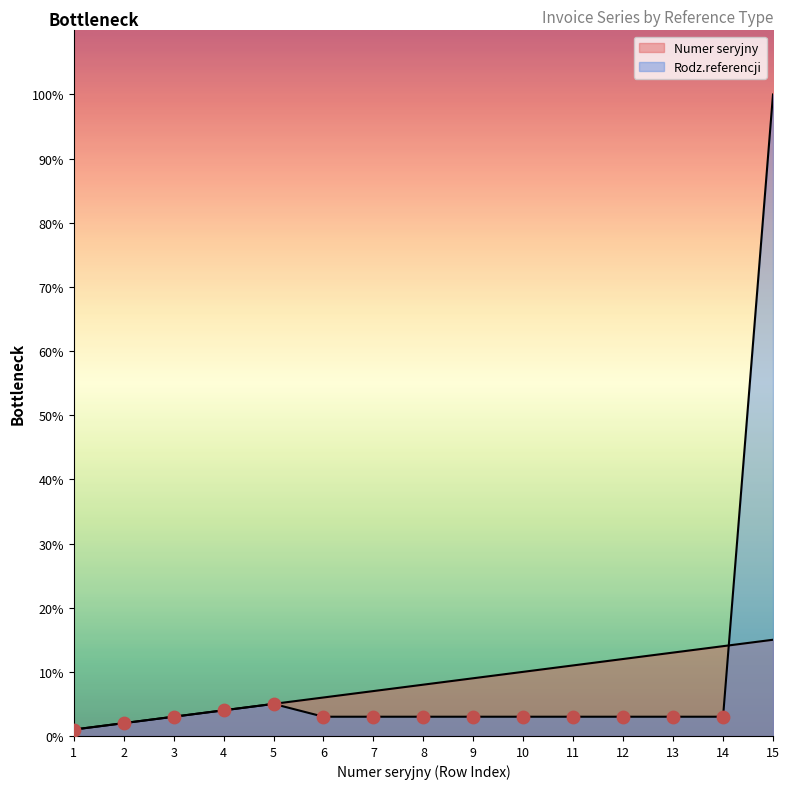

What is the total value across all series at 7?

10